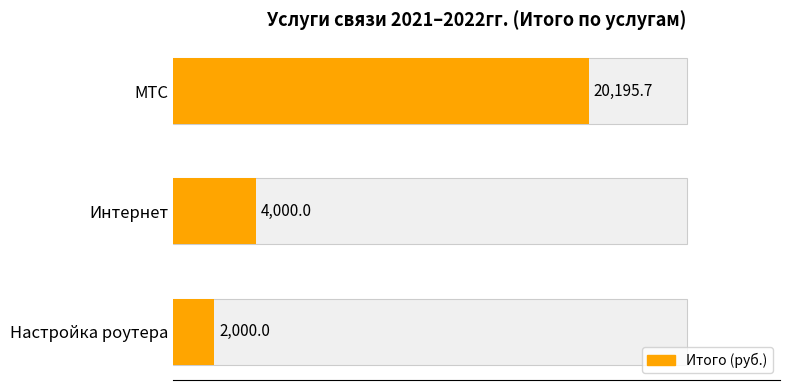

Count the number of data series in this chart.

1